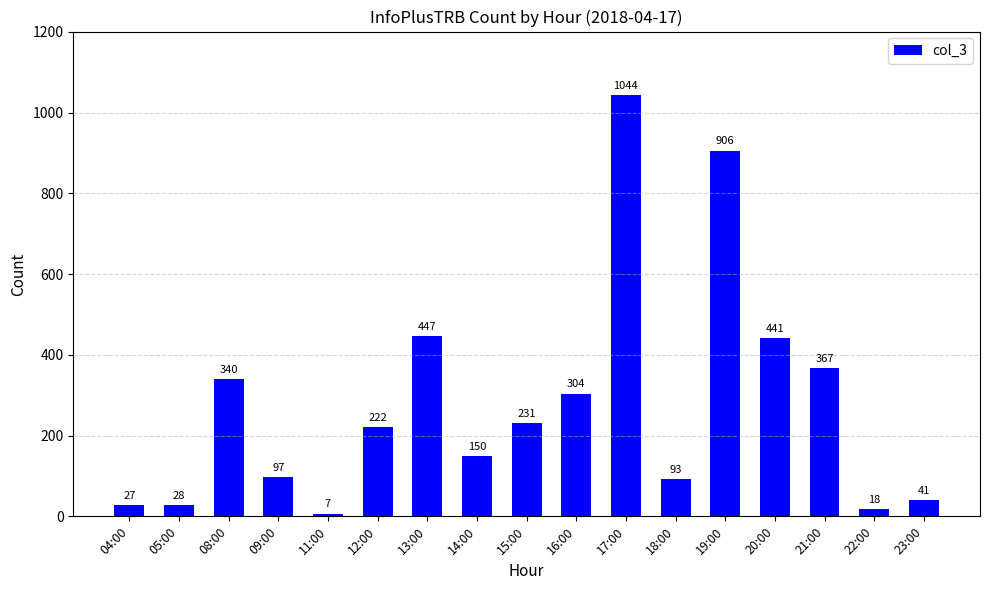

The chart shows a value of 28 at 05:00. True or false?

True